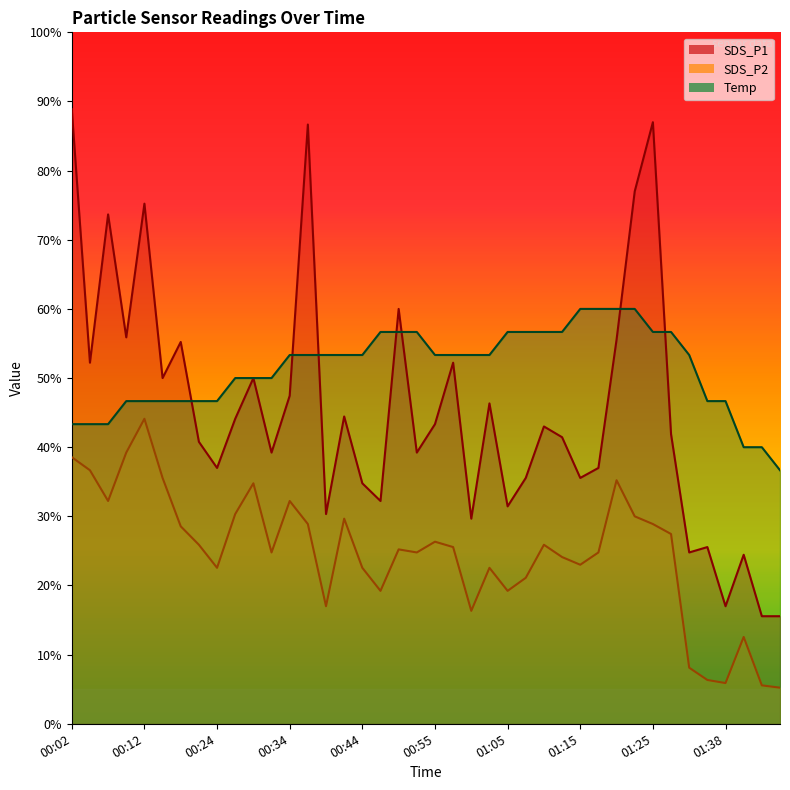

What is the approximate value of Temp at 00:19?

46.7